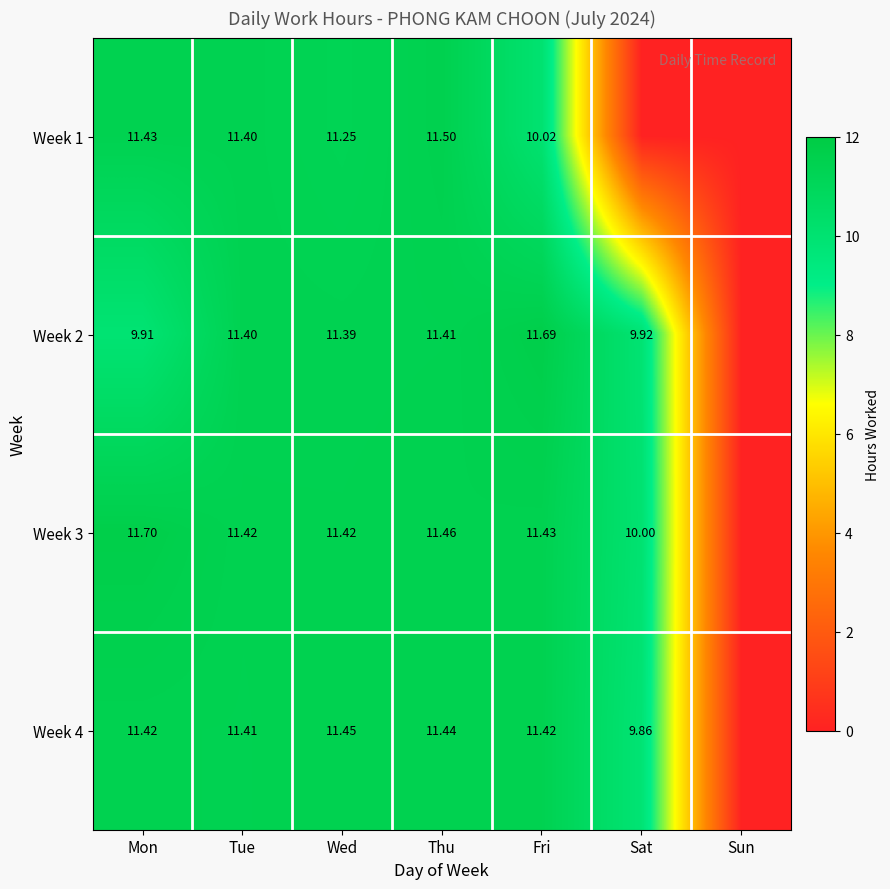

List the labels in order of Week 1 value, largest first.

Thu, Mon, Tue, Wed, Fri, Sat, Sun